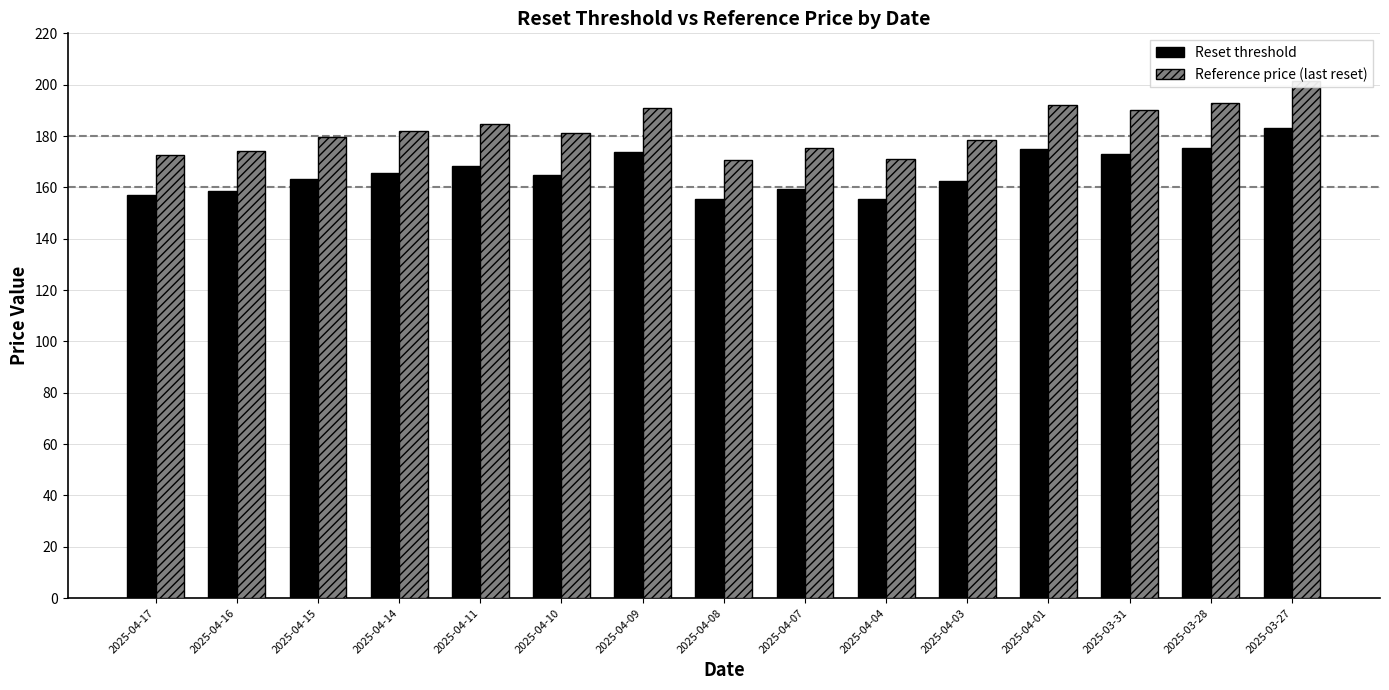

Reading left to right, transcribe all the data shown in this chart.

Reset threshold: 157.1	158.6	163.4	165.7	168.2	164.9	173.9	155.3	159.5	155.6	162.4	174.9	173.1	175.4	183.2
Reference price (last reset): 172.6	174.3	179.6	182.1	184.9	181.2	191.1	170.7	175.3	171.0	178.4	192.2	190.3	192.7	201.4